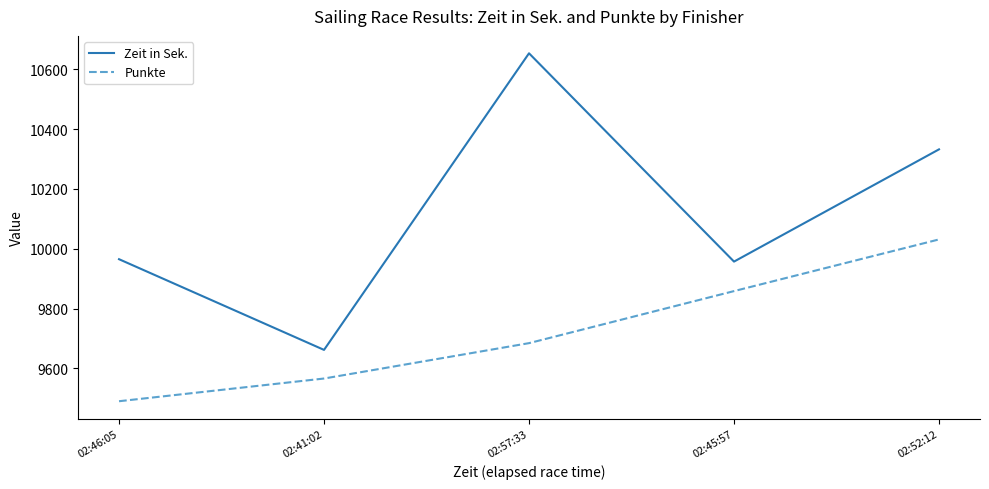

True or false: Zeit in Sek. has more than 1 points higher than both neighbors.

False